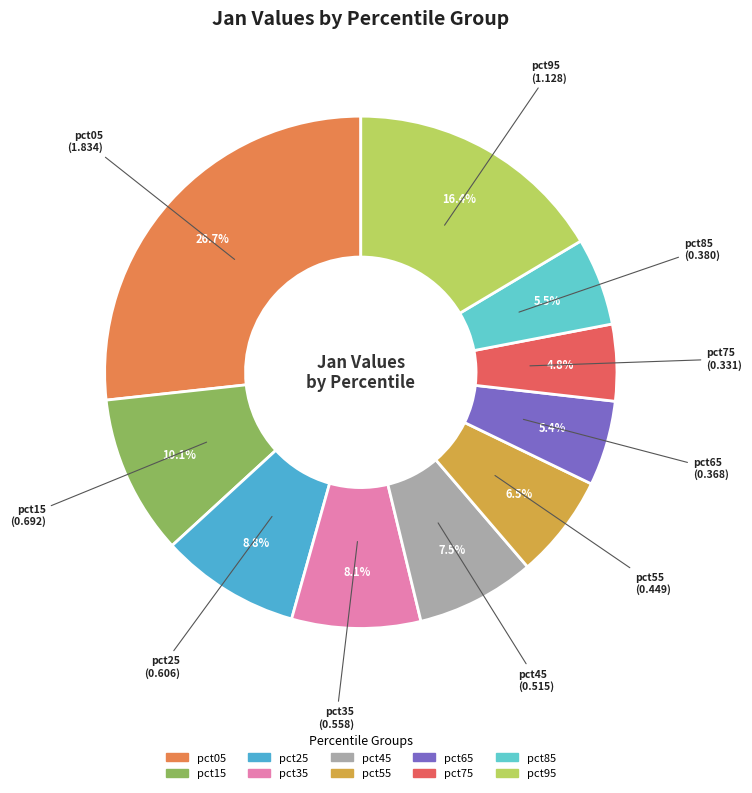

To the nearest percent, what portion does pct05 represent?

27%